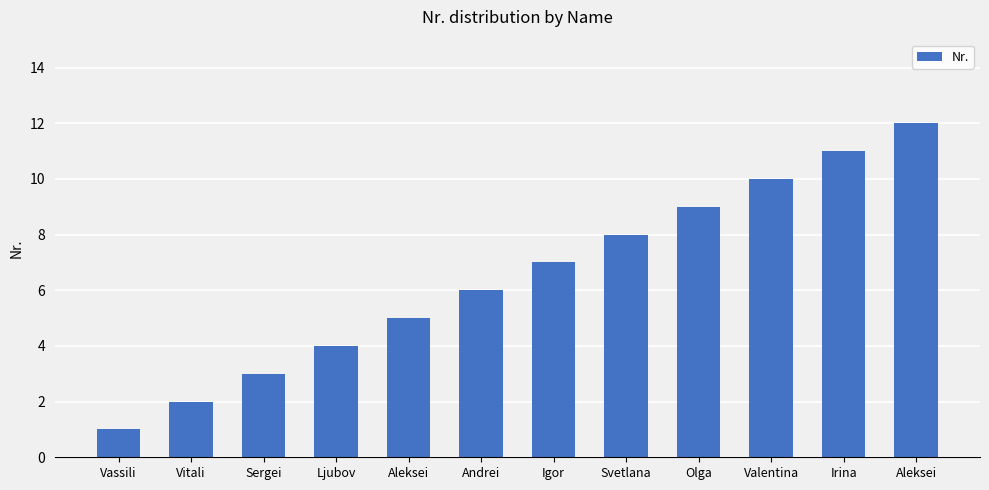

Rank the categories by value from lowest to highest.

Vassili, Vitali, Sergei, Ljubov, Aleksei, Andrei, Igor, Svetlana, Olga, Valentina, Irina, Aleksei